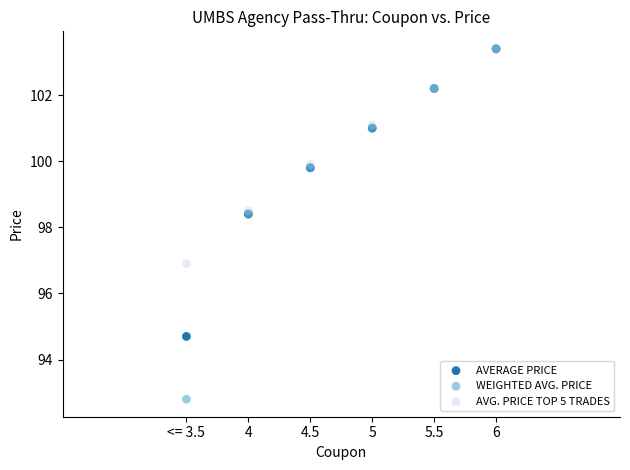

What are all the series names shown in the legend?

AVERAGE PRICE, WEIGHTED AVG. PRICE, AVG. PRICE TOP 5 TRADES